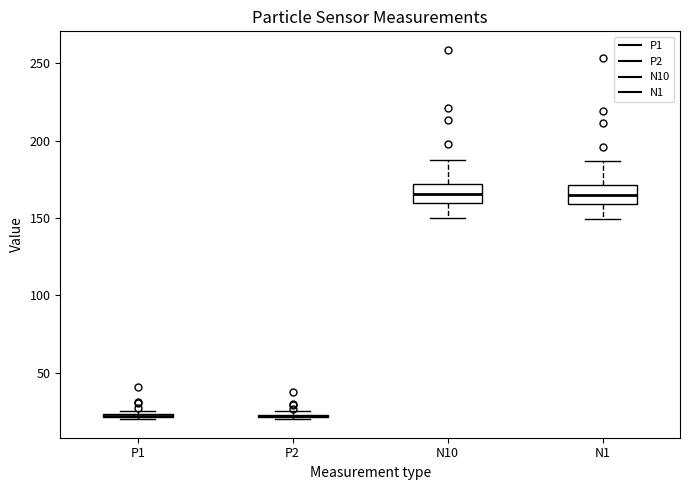

Where does the lower whisker of the box for N10 end on the y-axis? The values are not printed on the chart, so give them approximately, as read against the axis.

150